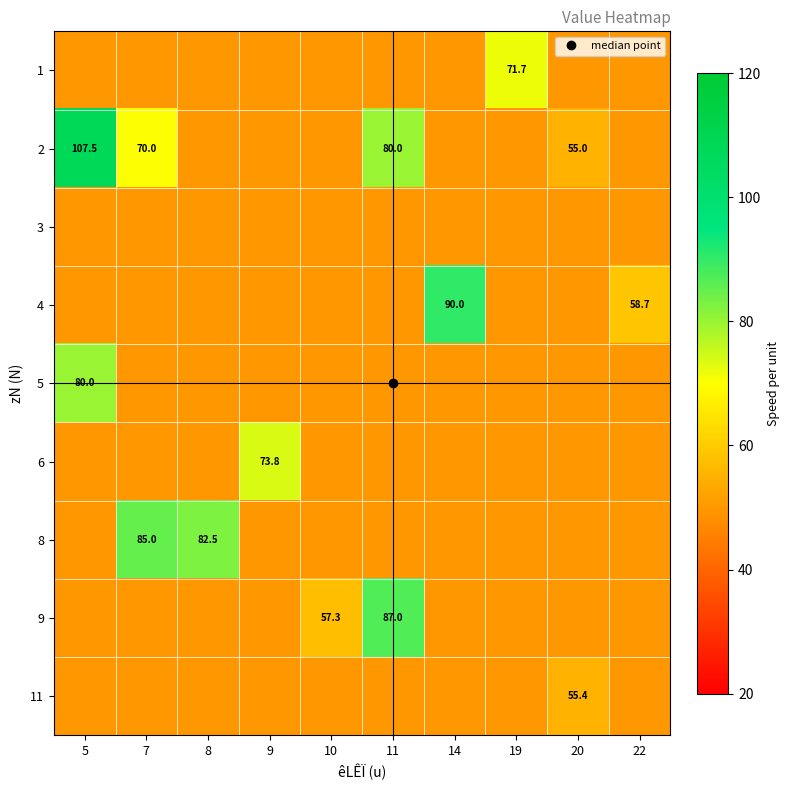

The value of 11 at 22 is 20.9. True or false?

False